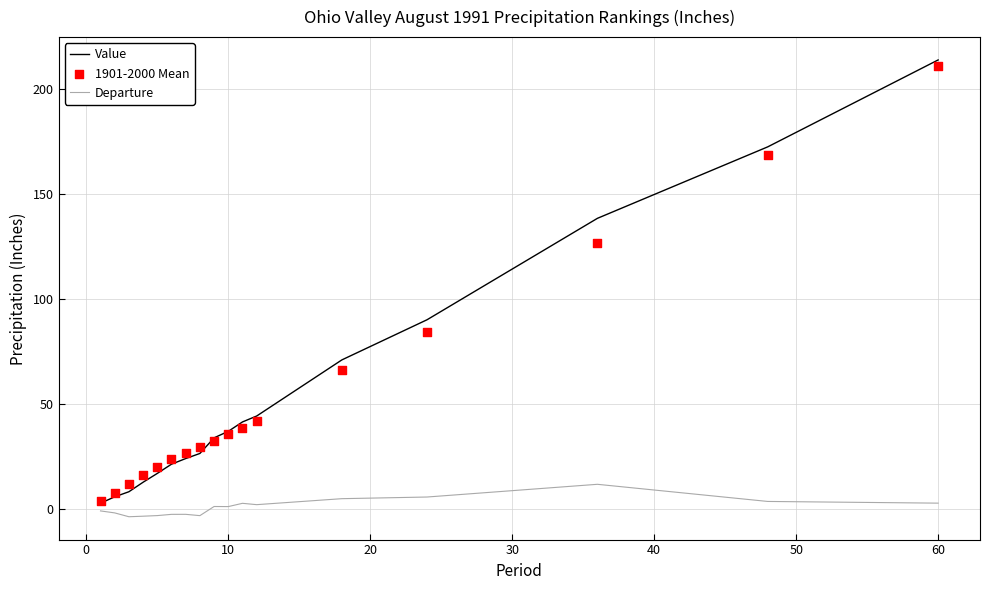

Which series has the widest spread of Y values?

Value